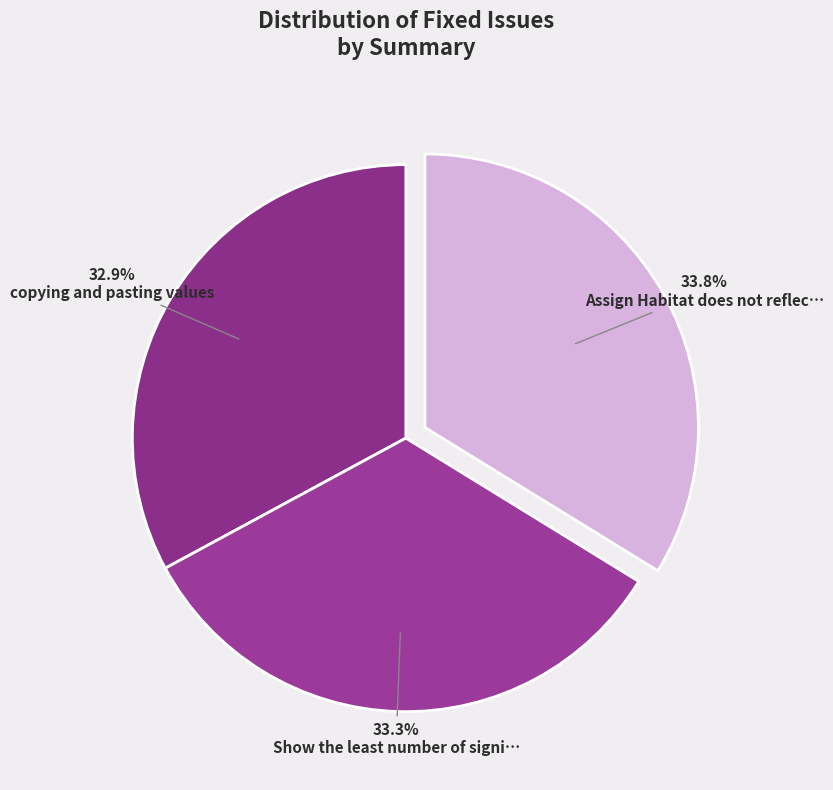

Which slice is the largest?

Assign Habitat does not reflect values